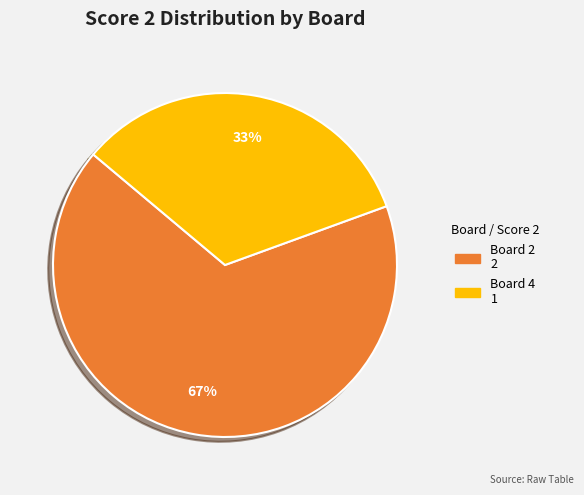

To the nearest percent, what is the average slice percentage?

50%